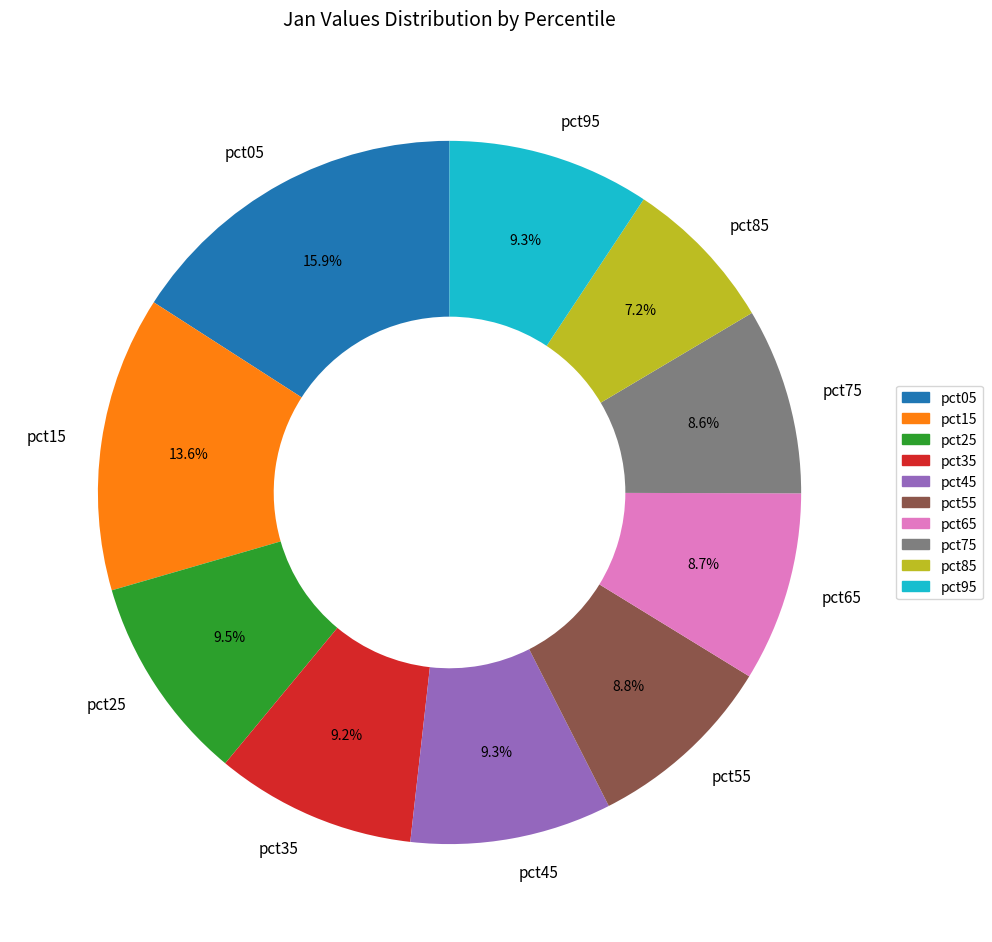

How many slices are in this pie chart?

10